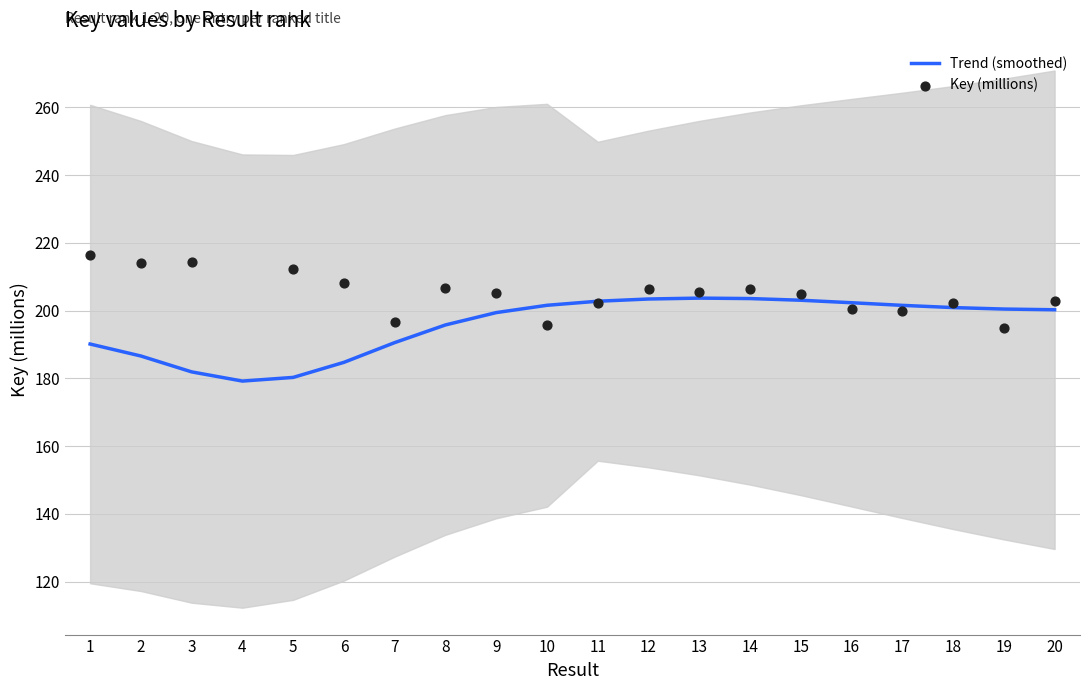

At how many categories does at least one series exceed 75?

20